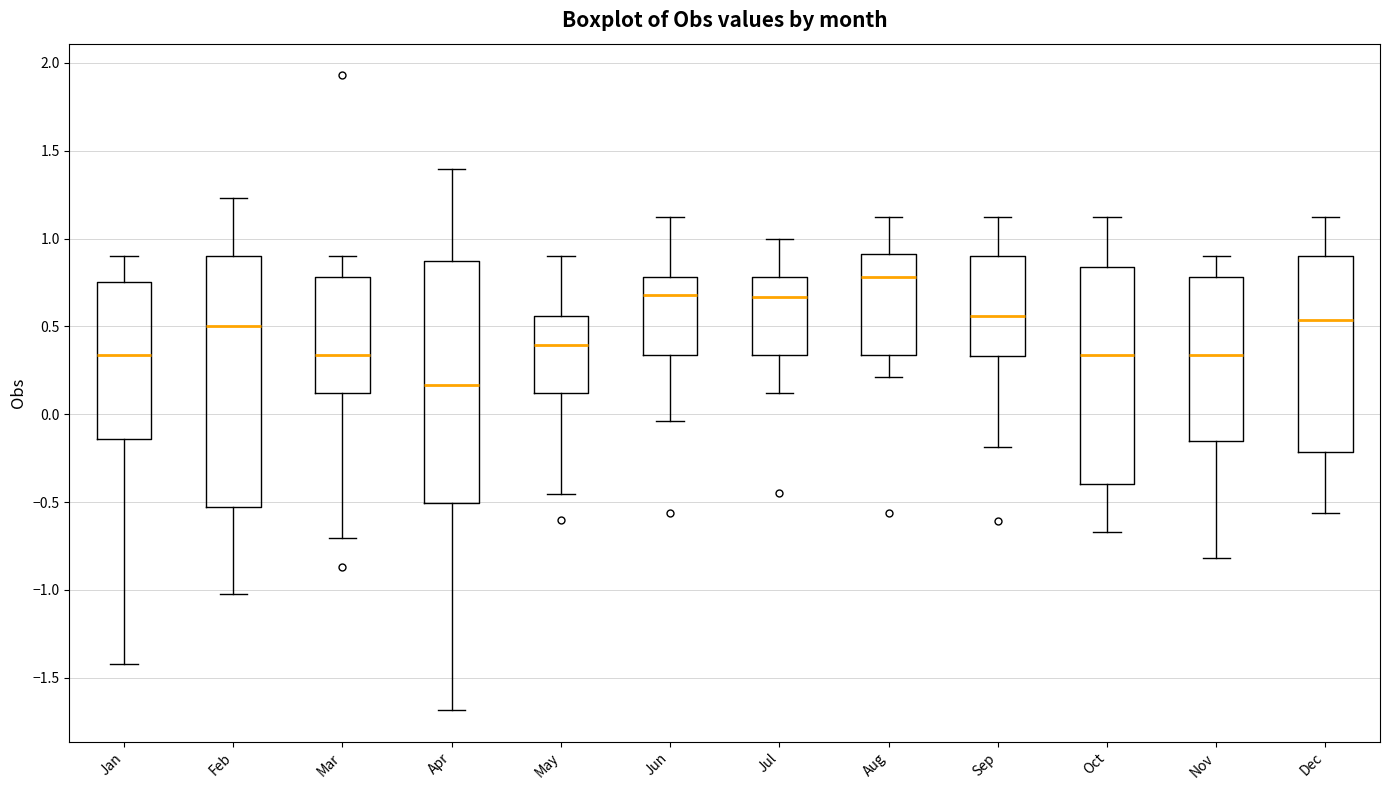

Which box is the tallest, from its lower edge to its upper edge?

Feb